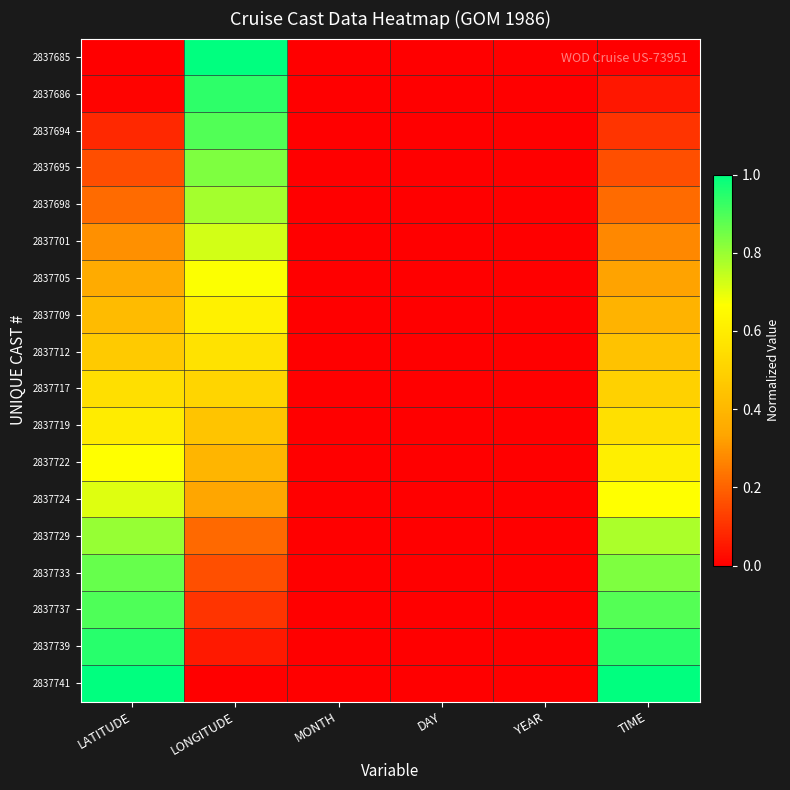

Reading left to right, list all the values displayed in this chart.

2837685: LATITUDE=0.0	LONGITUDE=1.0	MONTH=0.0	DAY=0.0	YEAR=0.0	TIME=0.0
2837686: LATITUDE=0.0	LONGITUDE=0.9	MONTH=0.0	DAY=0.0	YEAR=0.0	TIME=0.1
2837694: LATITUDE=0.1	LONGITUDE=0.9	MONTH=0.0	DAY=0.0	YEAR=0.0	TIME=0.1
2837695: LATITUDE=0.2	LONGITUDE=0.8	MONTH=0.0	DAY=0.0	YEAR=0.0	TIME=0.2
2837698: LATITUDE=0.2	LONGITUDE=0.8	MONTH=0.0	DAY=0.0	YEAR=0.0	TIME=0.2
2837701: LATITUDE=0.3	LONGITUDE=0.7	MONTH=0.0	DAY=0.0	YEAR=0.0	TIME=0.3
2837705: LATITUDE=0.4	LONGITUDE=0.7	MONTH=0.0	DAY=0.0	YEAR=0.0	TIME=0.3
2837709: LATITUDE=0.4	LONGITUDE=0.6	MONTH=0.0	DAY=0.0	YEAR=0.0	TIME=0.4
2837712: LATITUDE=0.5	LONGITUDE=0.6	MONTH=0.0	DAY=0.0	YEAR=0.0	TIME=0.4
2837717: LATITUDE=0.5	LONGITUDE=0.5	MONTH=0.0	DAY=0.0	YEAR=0.0	TIME=0.5
2837719: LATITUDE=0.6	LONGITUDE=0.4	MONTH=0.0	DAY=0.0	YEAR=0.0	TIME=0.6
2837722: LATITUDE=0.7	LONGITUDE=0.4	MONTH=0.0	DAY=0.0	YEAR=0.0	TIME=0.6
2837724: LATITUDE=0.7	LONGITUDE=0.3	MONTH=0.0	DAY=0.0	YEAR=0.0	TIME=0.7
2837729: LATITUDE=0.8	LONGITUDE=0.2	MONTH=0.0	DAY=0.0	YEAR=0.0	TIME=0.8
2837733: LATITUDE=0.9	LONGITUDE=0.2	MONTH=0.0	DAY=0.0	YEAR=0.0	TIME=0.8
2837737: LATITUDE=0.9	LONGITUDE=0.1	MONTH=0.0	DAY=0.0	YEAR=0.0	TIME=0.9
2837739: LATITUDE=0.9	LONGITUDE=0.1	MONTH=0.0	DAY=0.0	YEAR=0.0	TIME=0.9
2837741: LATITUDE=1.0	LONGITUDE=0.0	MONTH=0.0	DAY=0.0	YEAR=0.0	TIME=1.0